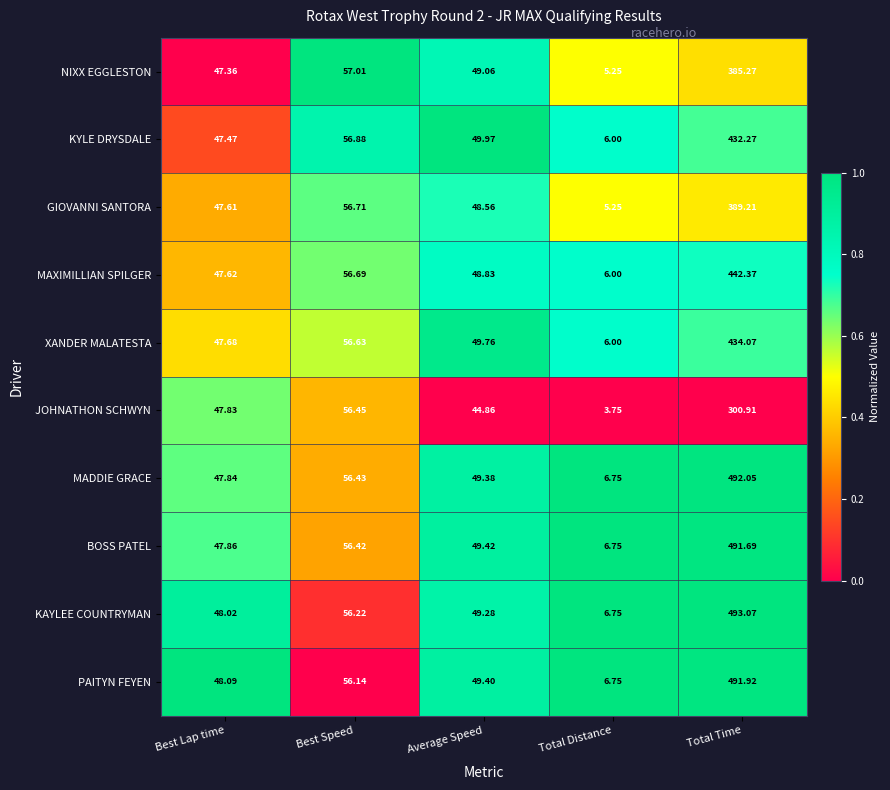

Which series has the largest range (max minus min)?

KAYLEE COUNTRYMAN